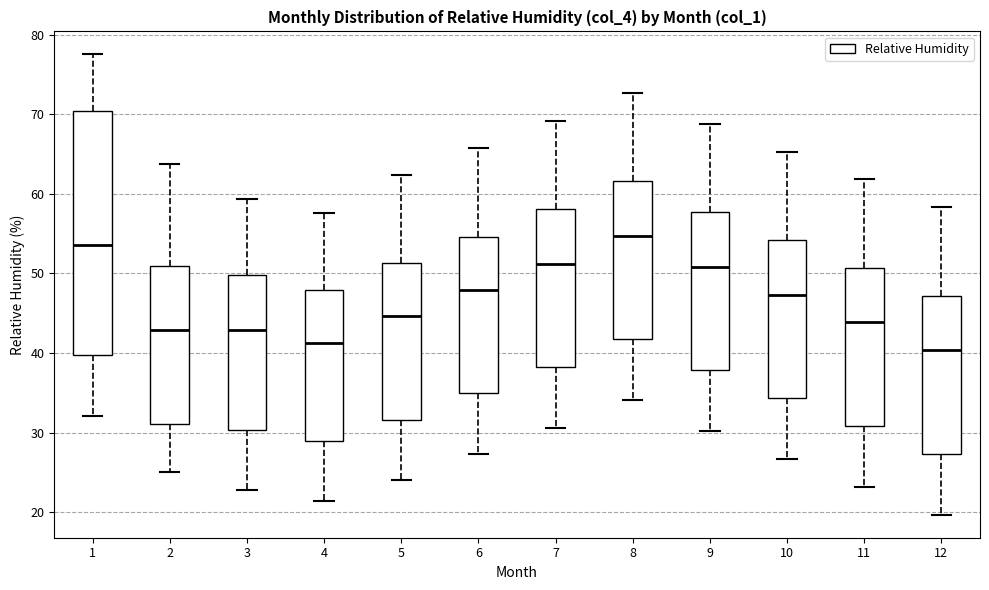

Reading left to right, read every box against the y-axis: the position of its median line, the range the box covers, and the ends of its whiskers. The values are not printed on the chart, so give them approximately, as read against the axis.

1: median 54, box 40 to 70, whiskers 32 to 78
2: median 43, box 31 to 51, whiskers 25 to 64
3: median 43, box 30 to 50, whiskers 23 to 59
4: median 41, box 29 to 48, whiskers 21 to 58
5: median 45, box 32 to 51, whiskers 24 to 62
6: median 48, box 35 to 55, whiskers 27 to 66
7: median 51, box 38 to 58, whiskers 31 to 69
8: median 55, box 42 to 62, whiskers 34 to 73
9: median 51, box 38 to 58, whiskers 30 to 69
10: median 47, box 34 to 54, whiskers 27 to 65
11: median 44, box 31 to 51, whiskers 23 to 62
12: median 40, box 27 to 47, whiskers 20 to 58